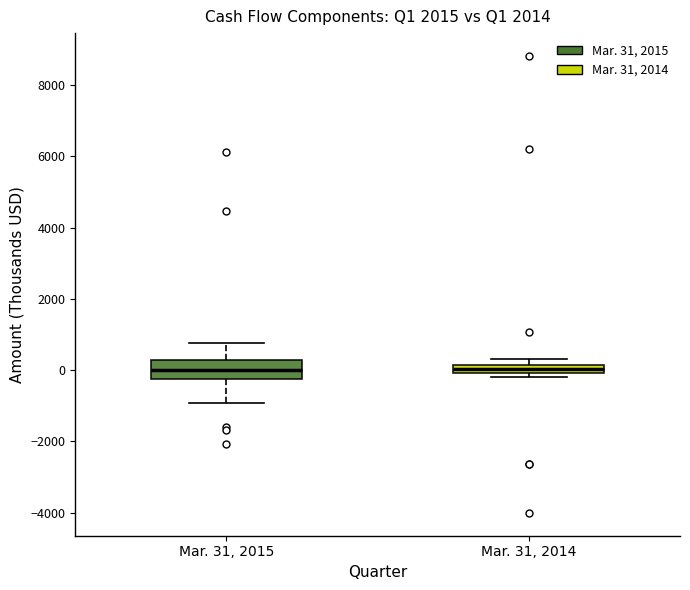

Which box is the tallest, from its lower edge to its upper edge?

Mar. 31, 2015